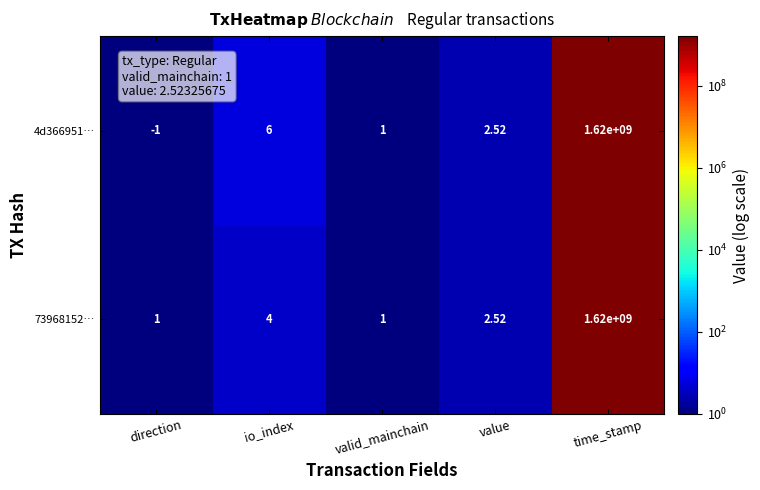

Which category has the highest value in the 73968152… series?

time_stamp